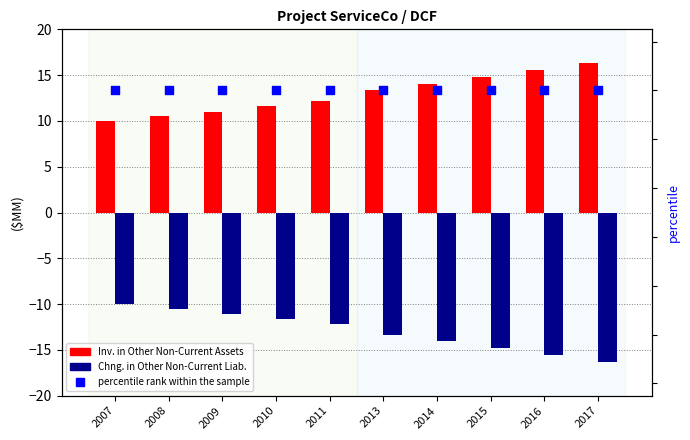

At how many categories does at least one series exceed -12?

10